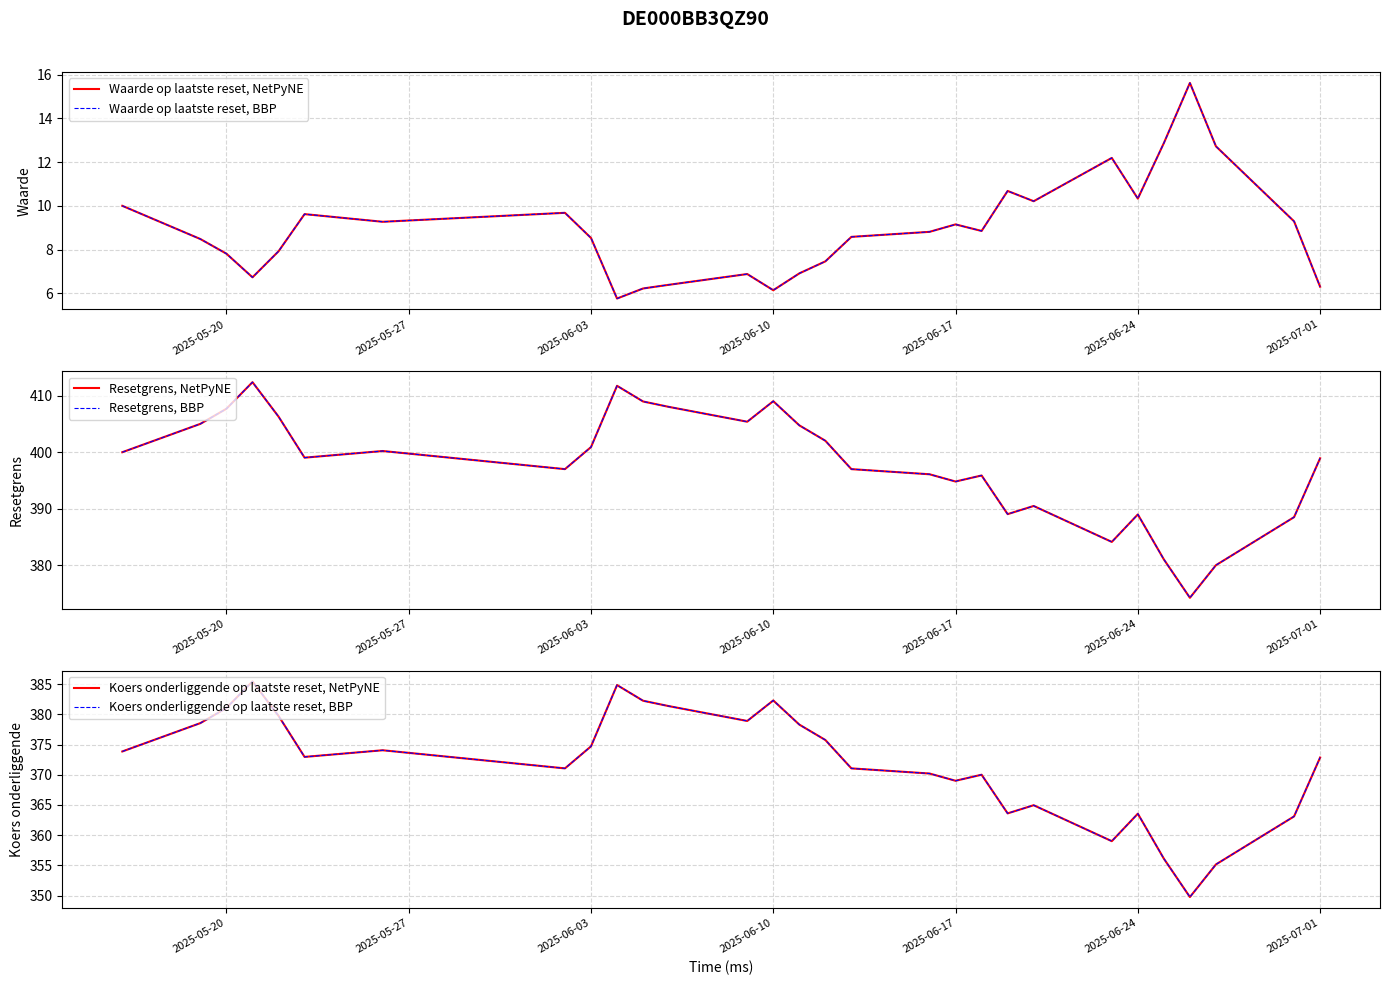

Does the chart have visible grid lines?

Yes